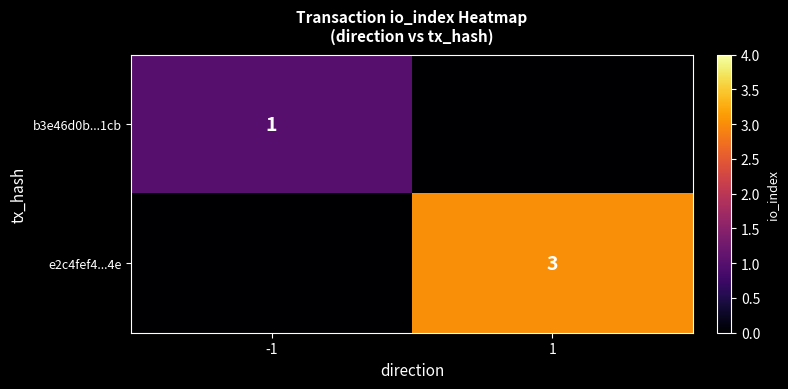

What is the maximum value shown in the chart?

3